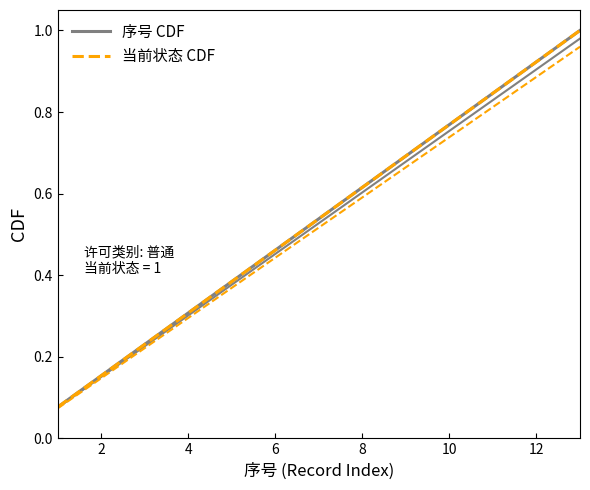

At how many categories does at least one series exceed 0?

13